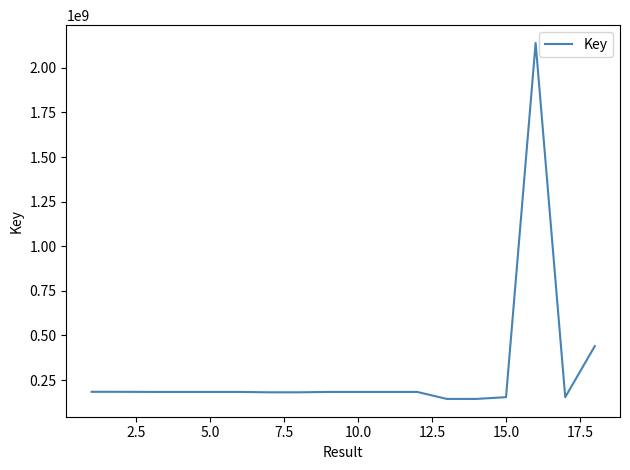

What is the greatest value displayed?

2139701039